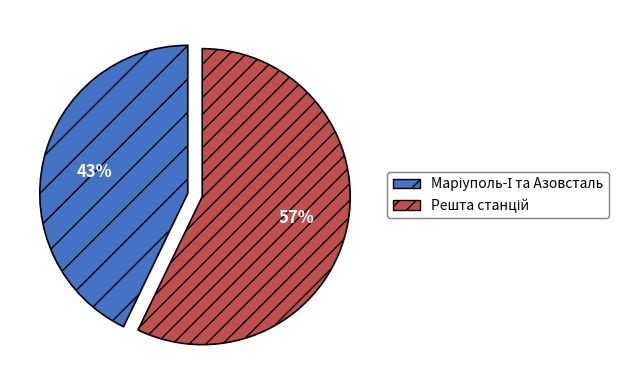

To the nearest percent, what is the difference between the largest and smallest slice percentages?

14%